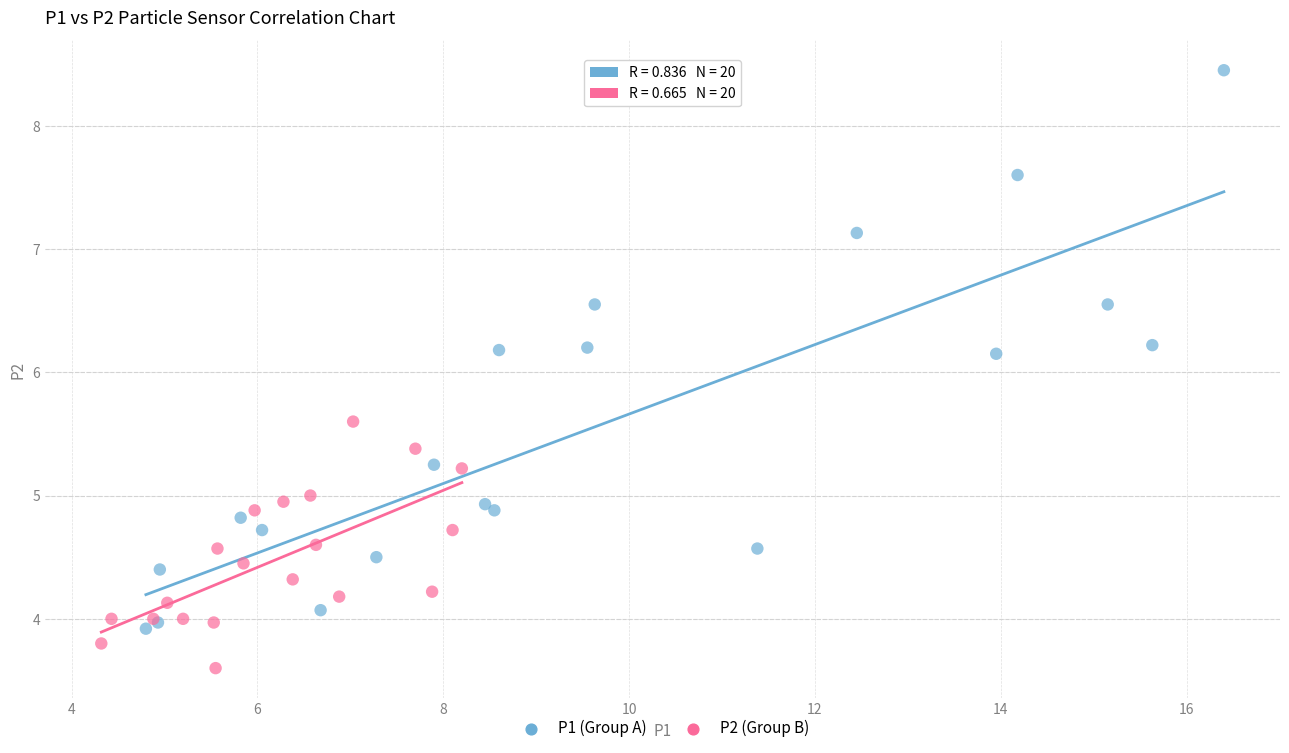

Which series has the widest spread of Y values?

P1 (Group A)